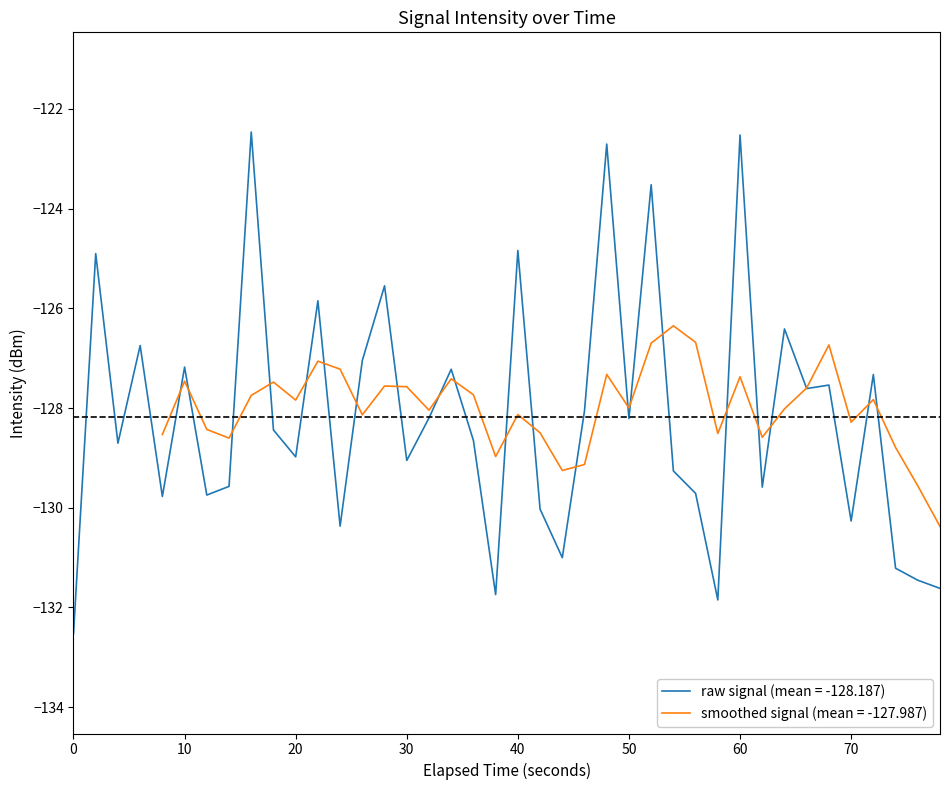

How many interior local valleys (lower than both neighbors) does the data have?

13